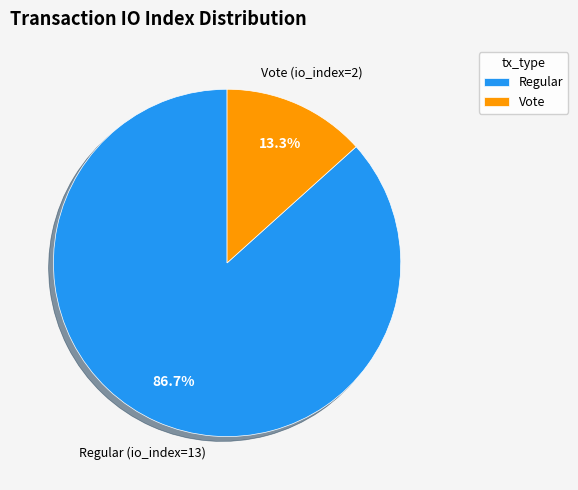

What is the largest slice in the pie chart?

Regular